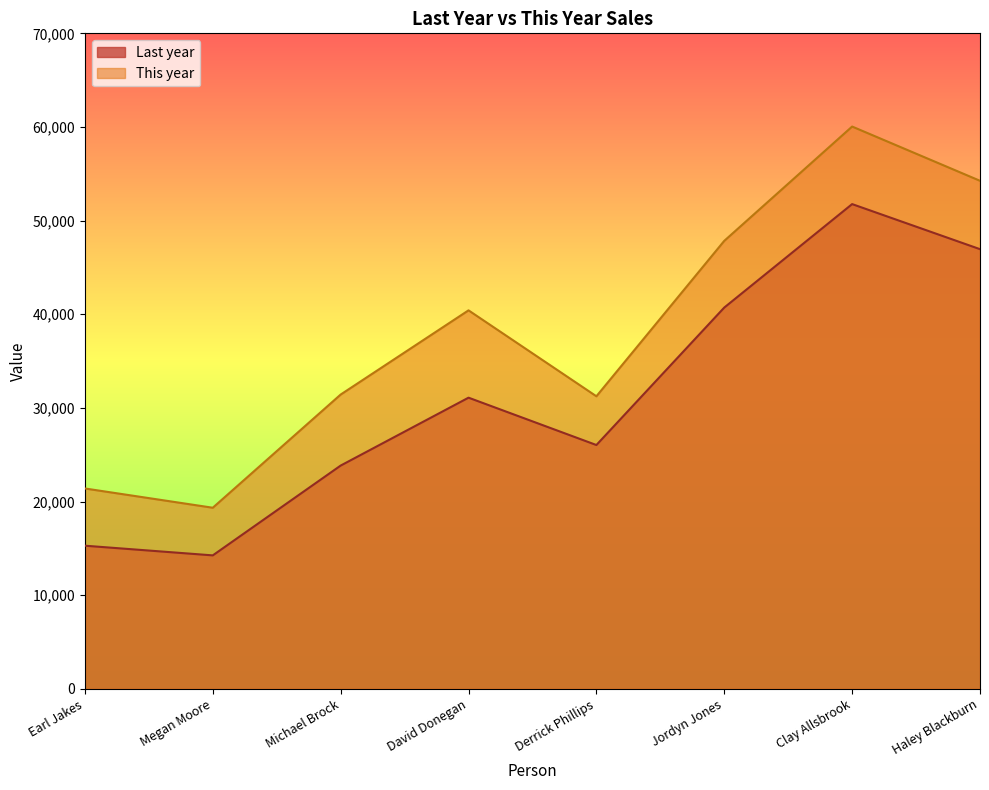

True or false: Last year and This year cross at least once.

False